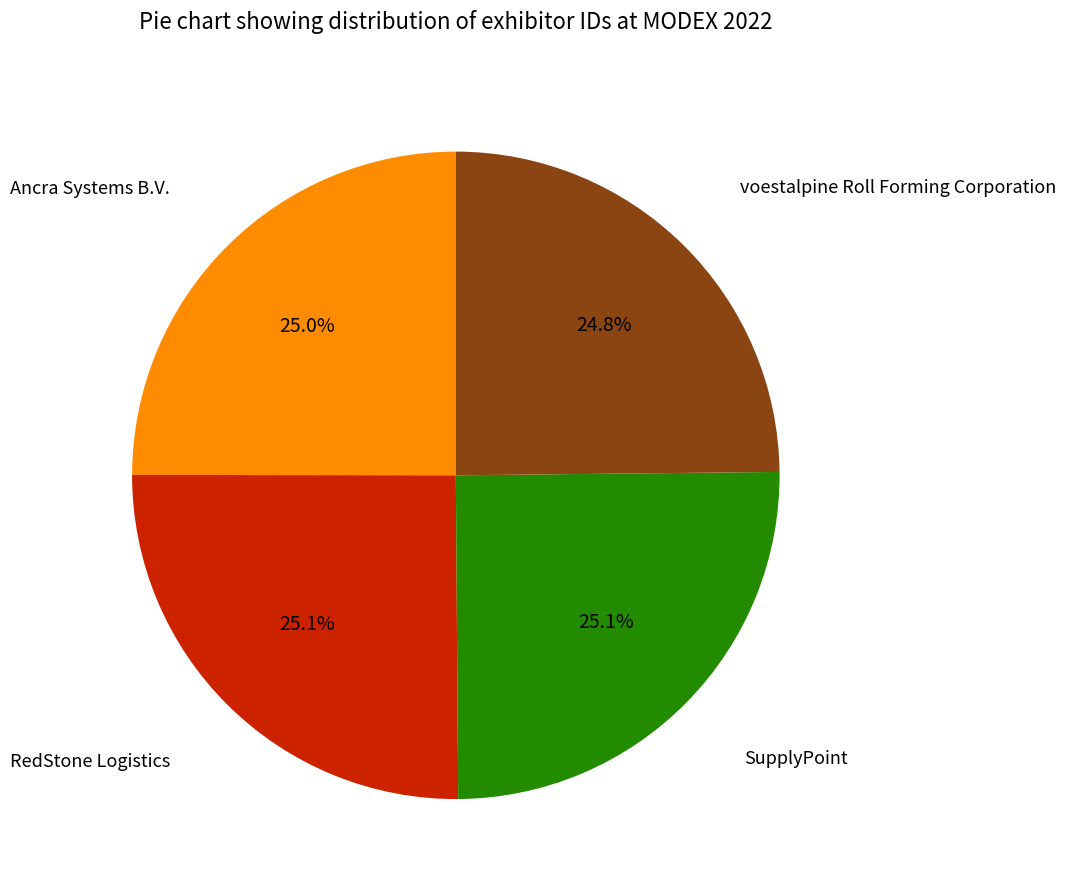

Is there any slice that represents more than half of the pie?

No